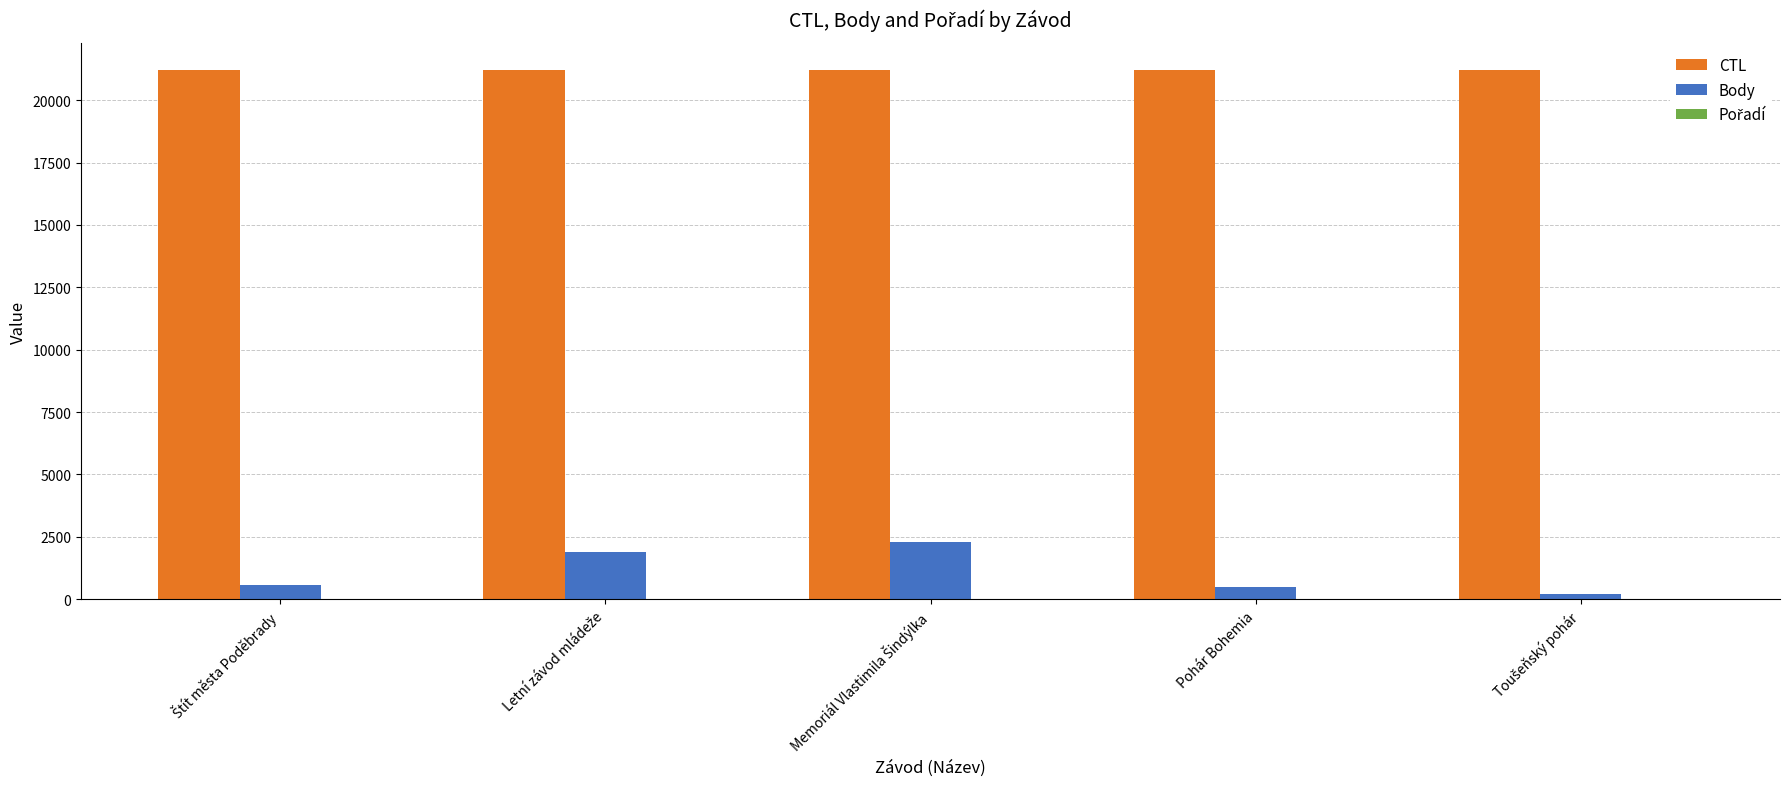

True or false: CTL has a value of 31672 at Pohár Bohemia.

False